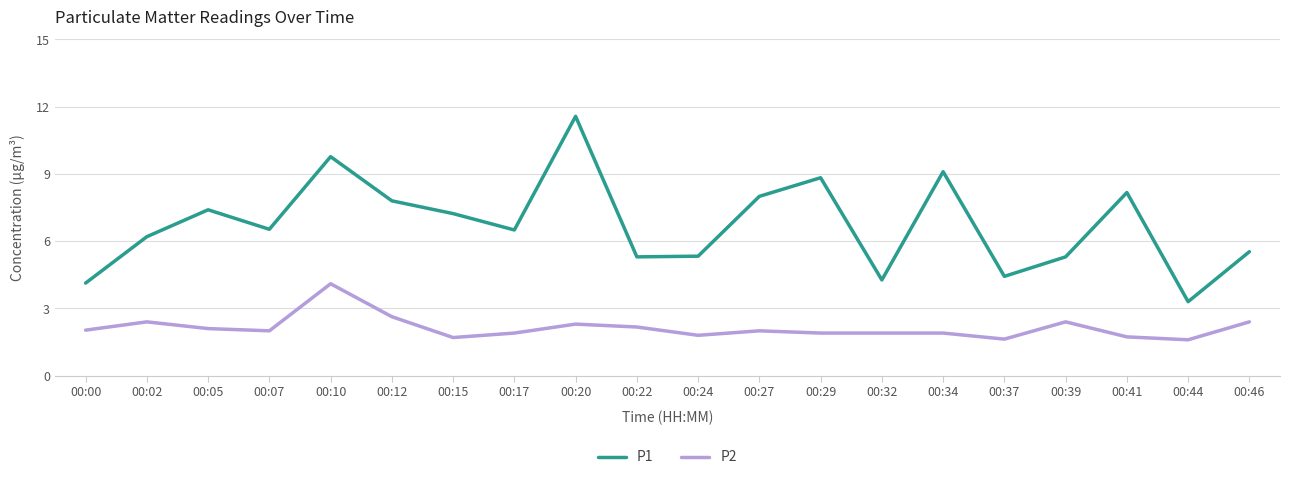

Reading right to left, transcribe all the data shown in this chart.

P1: 00:46=5.5	00:44=3.3	00:41=8.2	00:39=5.3	00:37=4.4	00:34=9.1	00:32=4.3	00:29=8.8	00:27=8.0	00:24=5.3	00:22=5.3	00:20=11.6	00:17=6.5	00:15=7.2	00:12=7.8	00:10=9.8	00:07=6.5	00:05=7.4	00:02=6.2	00:00=4.1
P2: 00:46=2.4	00:44=1.6	00:41=1.7	00:39=2.4	00:37=1.6	00:34=1.9	00:32=1.9	00:29=1.9	00:27=2.0	00:24=1.8	00:22=2.2	00:20=2.3	00:17=1.9	00:15=1.7	00:12=2.6	00:10=4.1	00:07=2.0	00:05=2.1	00:02=2.4	00:00=2.0